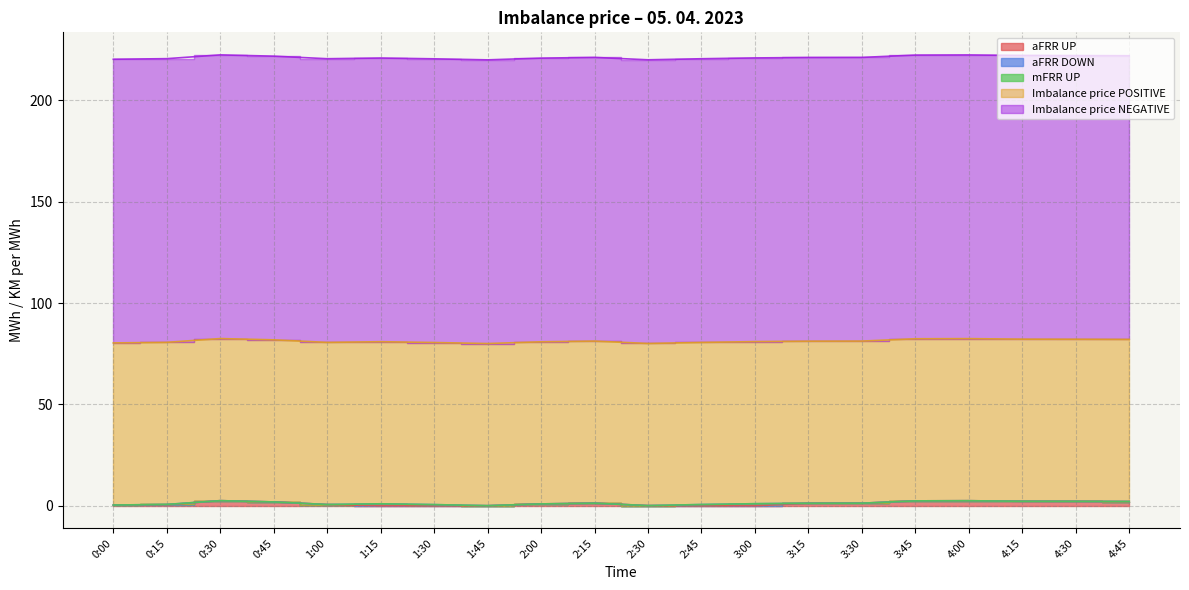

How many lines are shown in the chart?

5